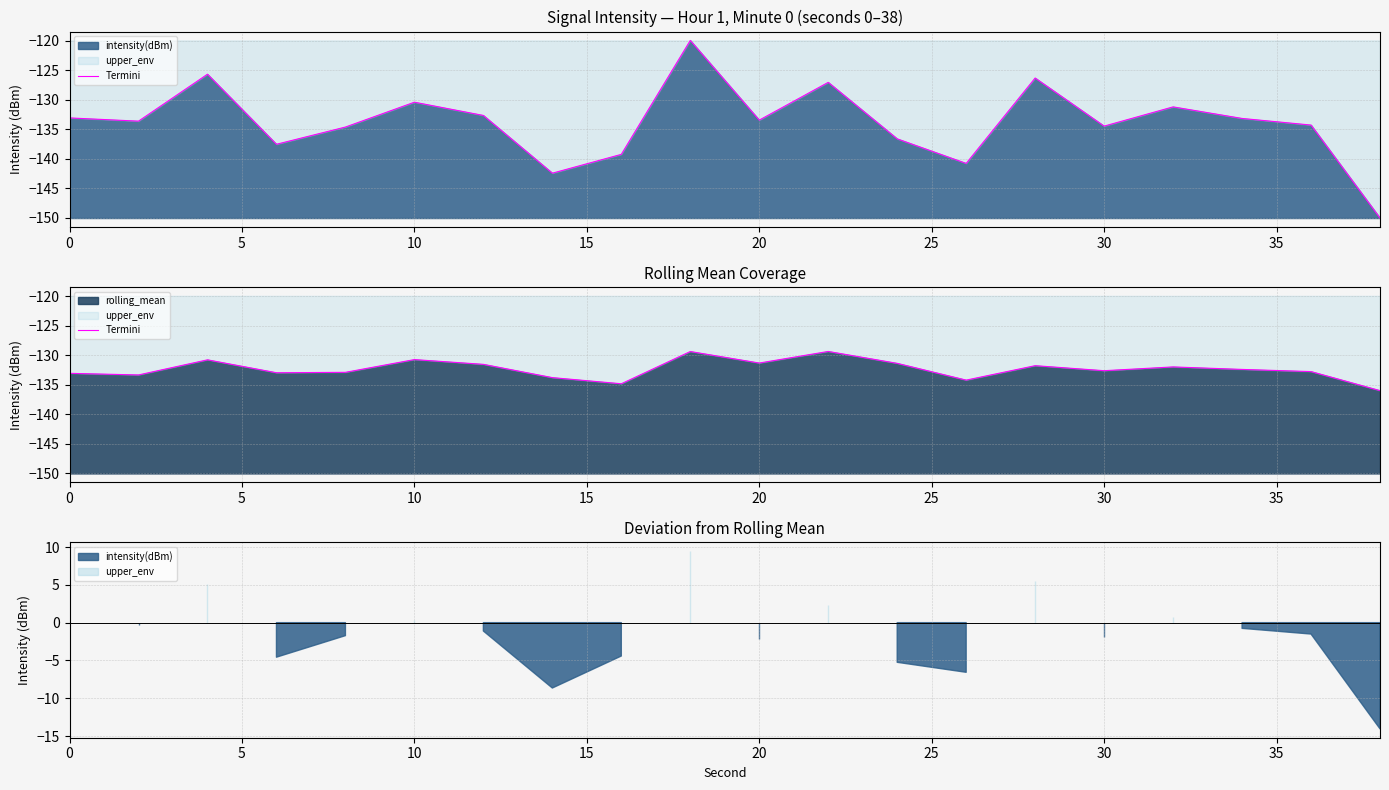

True or false: the data has more than 1 interior local peaks.

True